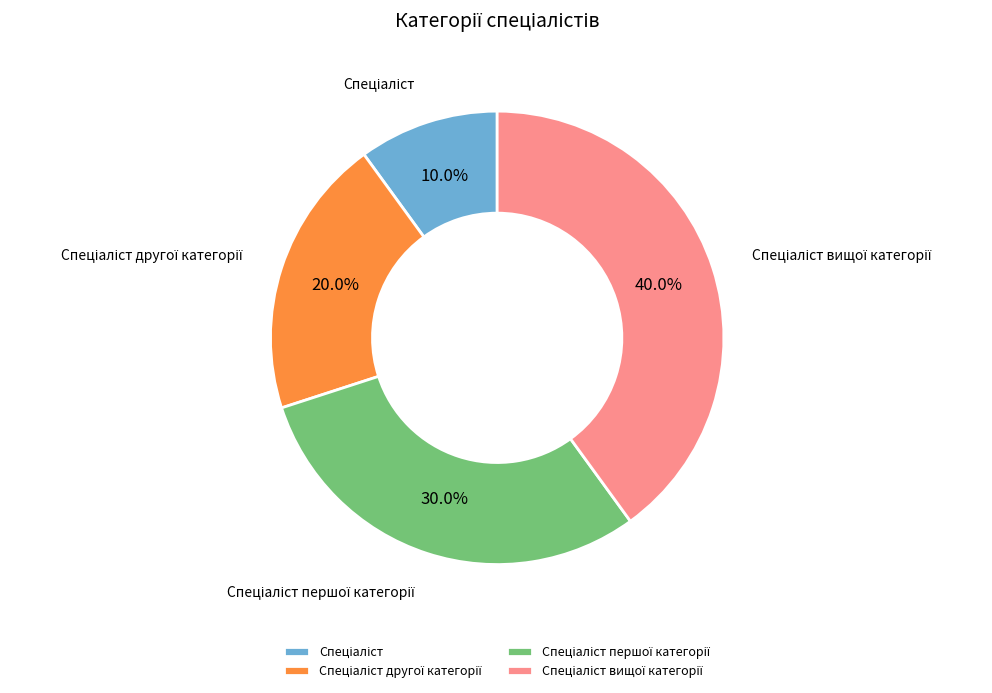

Is there any slice that represents more than half of the pie?

No